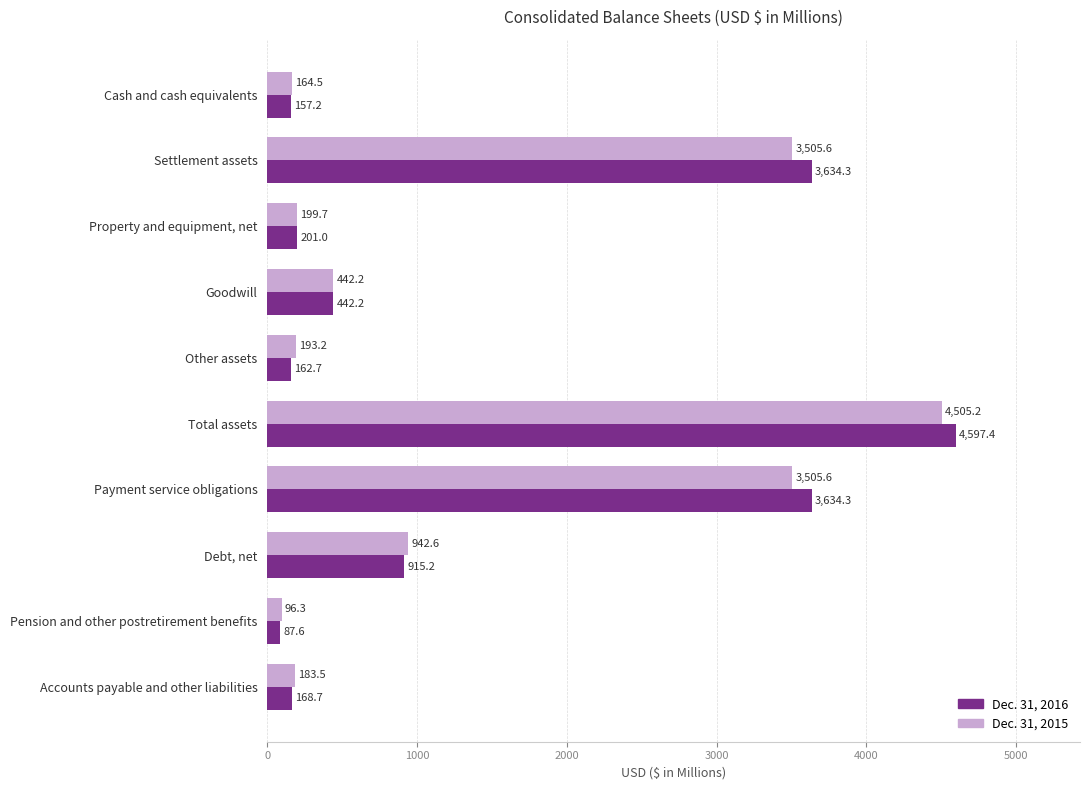

Which category has the highest value in the Dec. 31, 2015 series?

Total assets